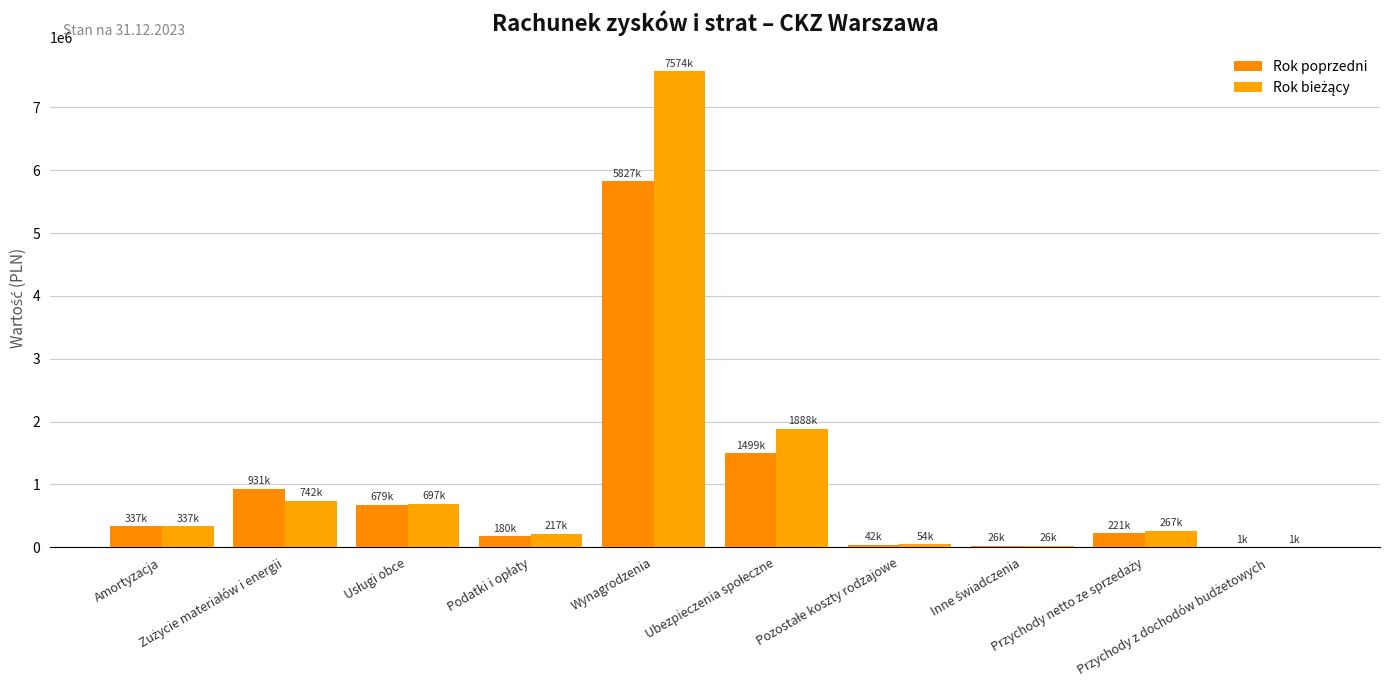

Does the chart contain stacked bars?

No